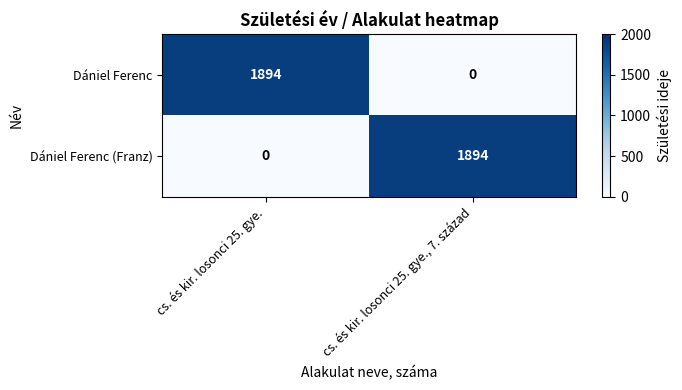

True or false: Dániel Ferenc (Franz) has a value of 1311 at cs. és kir. losonci 25. gye., 7. század.

False